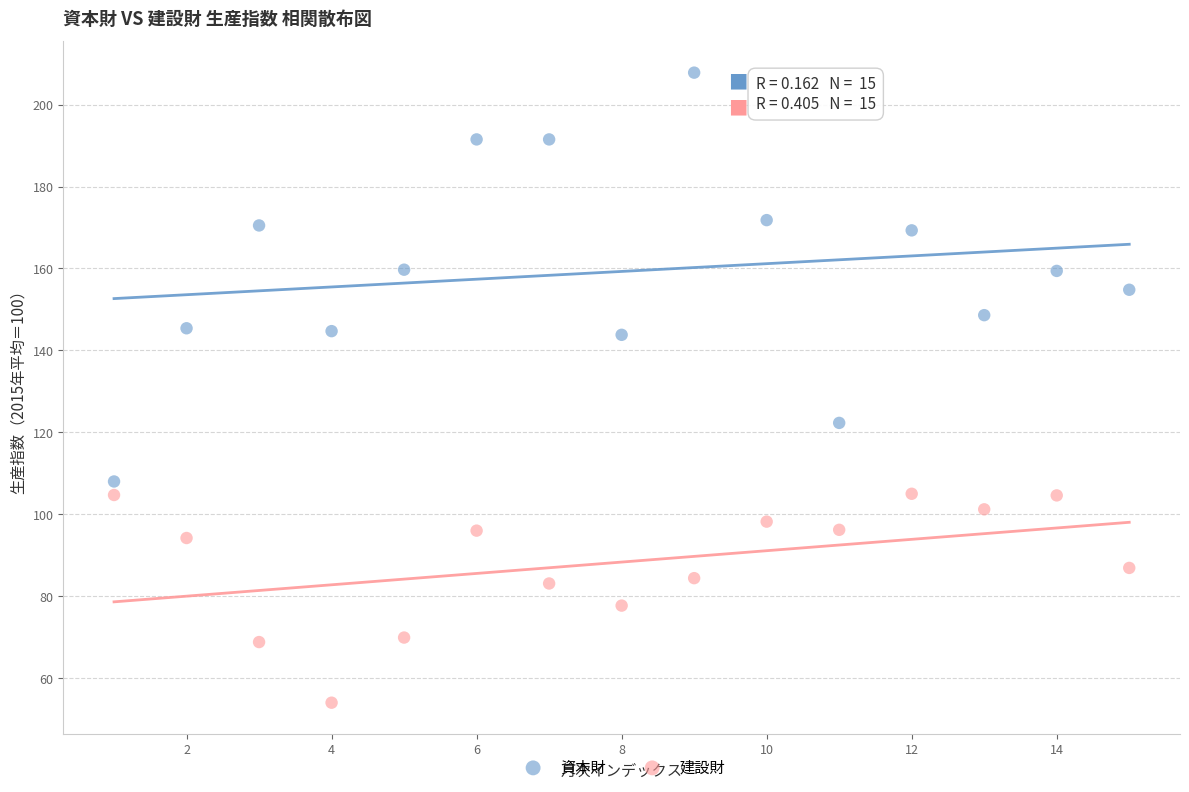

Across all data points, what is the range of X values (max minus min)?

14.0